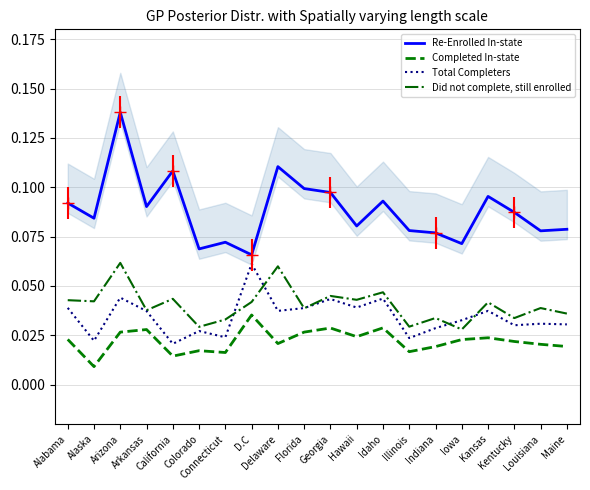

True or false: Completed In-state and Did not complete, still enrolled intersect in this chart.

False